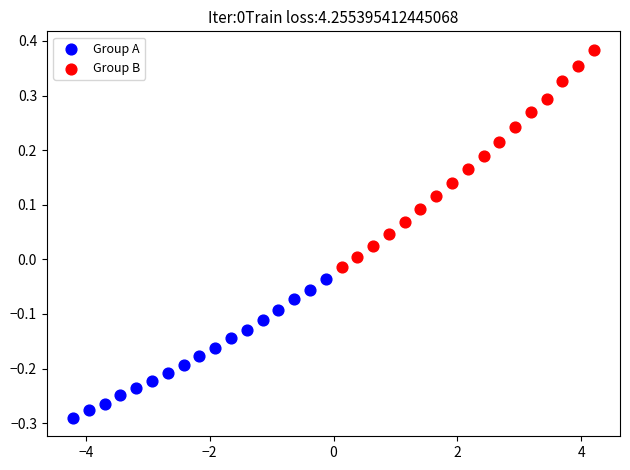

Which series has the largest Y range (max minus min)?

Group B